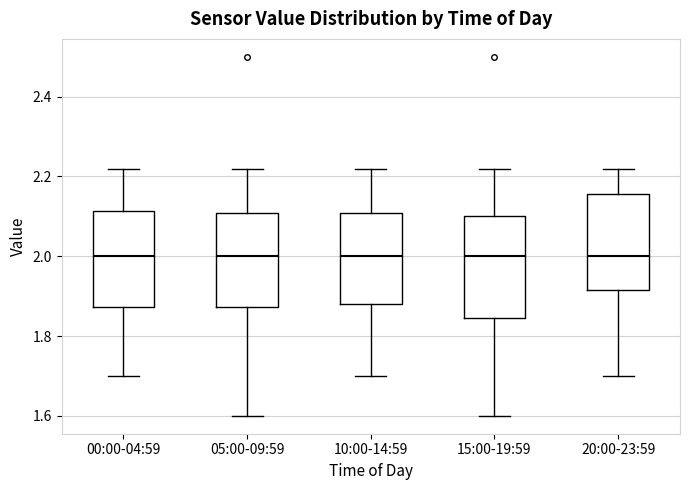

Reading left to right, transcribe this box plot: for each box, give where its median line is, the range the box spans, and where its two whiskers end, as read against the y-axis. The values are not printed on the chart, so give them approximately, as read against the axis.

00:00-04:59: median 2.00, box 1.88 to 2.12, whiskers 1.70 to 2.22
05:00-09:59: median 2.00, box 1.88 to 2.10, whiskers 1.60 to 2.22
10:00-14:59: median 2.00, box 1.88 to 2.10, whiskers 1.70 to 2.22
15:00-19:59: median 2.00, box 1.84 to 2.10, whiskers 1.60 to 2.22
20:00-23:59: median 2.00, box 1.92 to 2.16, whiskers 1.70 to 2.22